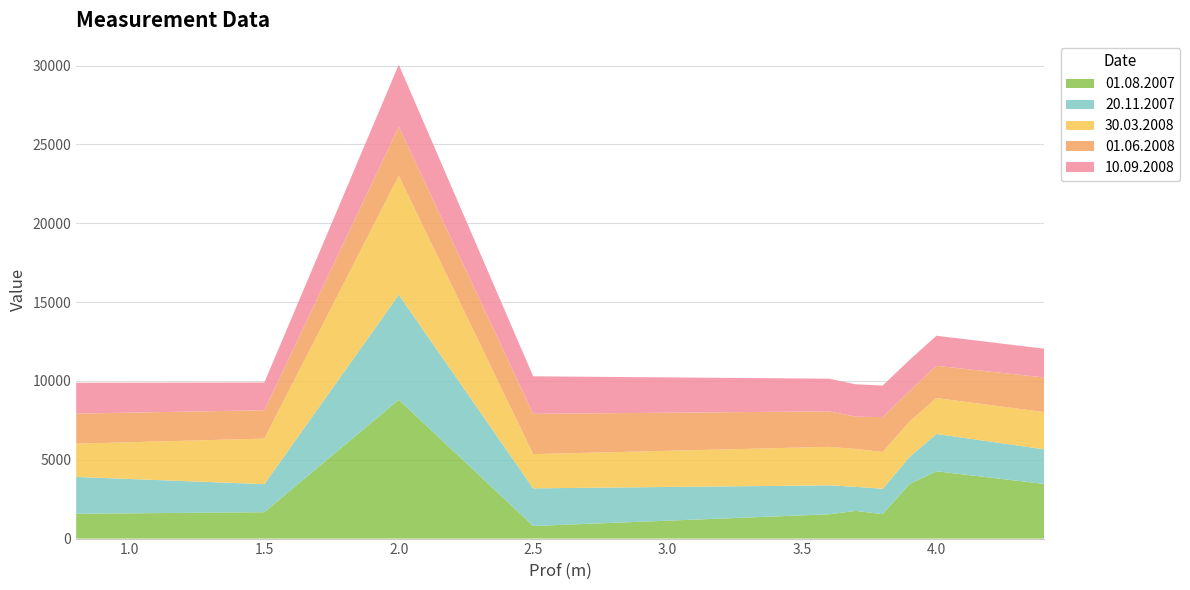

Reading left to right, transcribe all the data shown in this chart.

01.08.2007: 0.8=1573.6	1.5=1672.5	2.0=8806.6	2.5=799.1	3.6=1540.0	3.7=1757.3	3.8=1549.0	3.9=3466.0	4.0=4268.1	4.4=3466.6
20.11.2007: 0.8=2336.2	1.5=1780.3	2.0=6656.8	2.5=2387.6	3.6=1836.1	3.7=1526.4	3.8=1612.1	3.9=1715.5	4.0=2365.9	4.4=2200.0
30.03.2008: 0.8=2108.8	1.5=2890.7	2.0=7548.5	2.5=2170.1	3.6=2443.9	3.7=2401.6	3.8=2330.0	3.9=2245.1	4.0=2281.2	4.4=2355.0
01.06.2008: 0.8=1908.9	1.5=1797.2	2.0=3115.1	2.5=2556.1	3.6=2249.1	3.7=2048.0	3.8=2212.2	3.9=1938.4	4.0=2042.2	4.4=2200.0
10.09.2008: 0.8=1955.9	1.5=1760.9	2.0=3938.0	2.5=2381.0	3.6=2072.9	3.7=2052.8	3.8=2005.3	3.9=1970.9	4.0=1908.1	4.4=1825.5